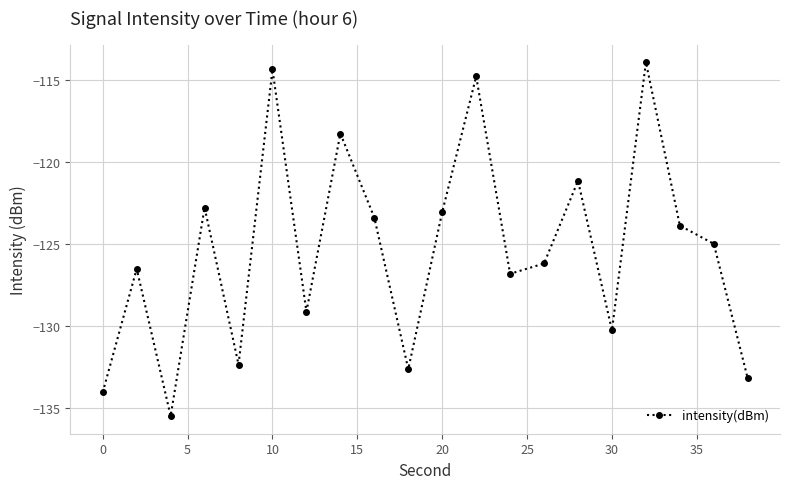

True or false: there are more than 0 points higher than both neighbors.

True